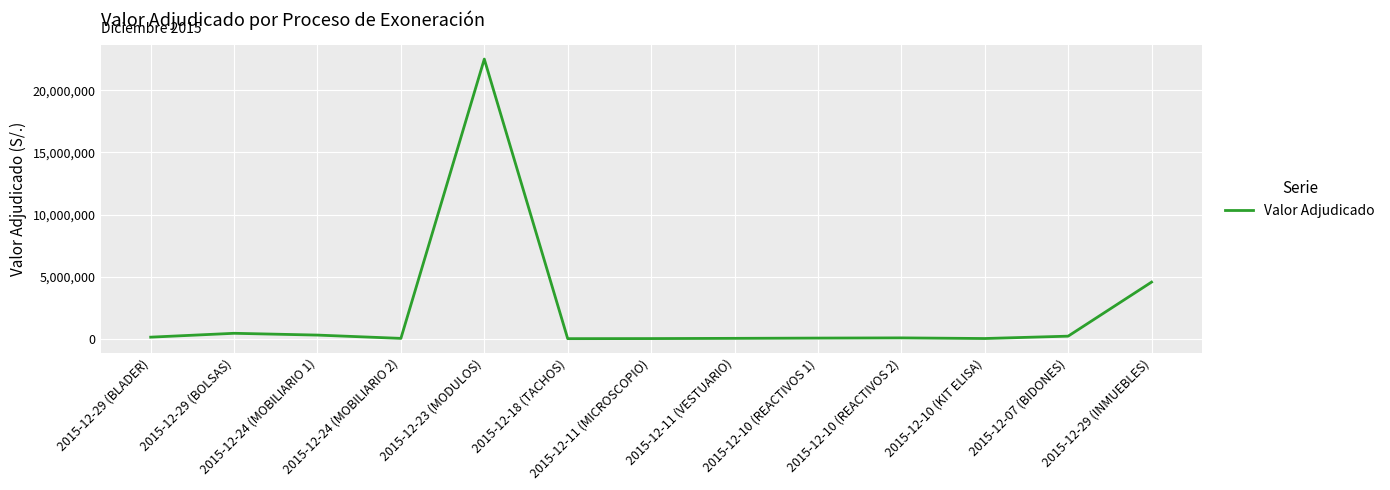

Where does the data first go above 85050?

2015-12-29 (BLADER)